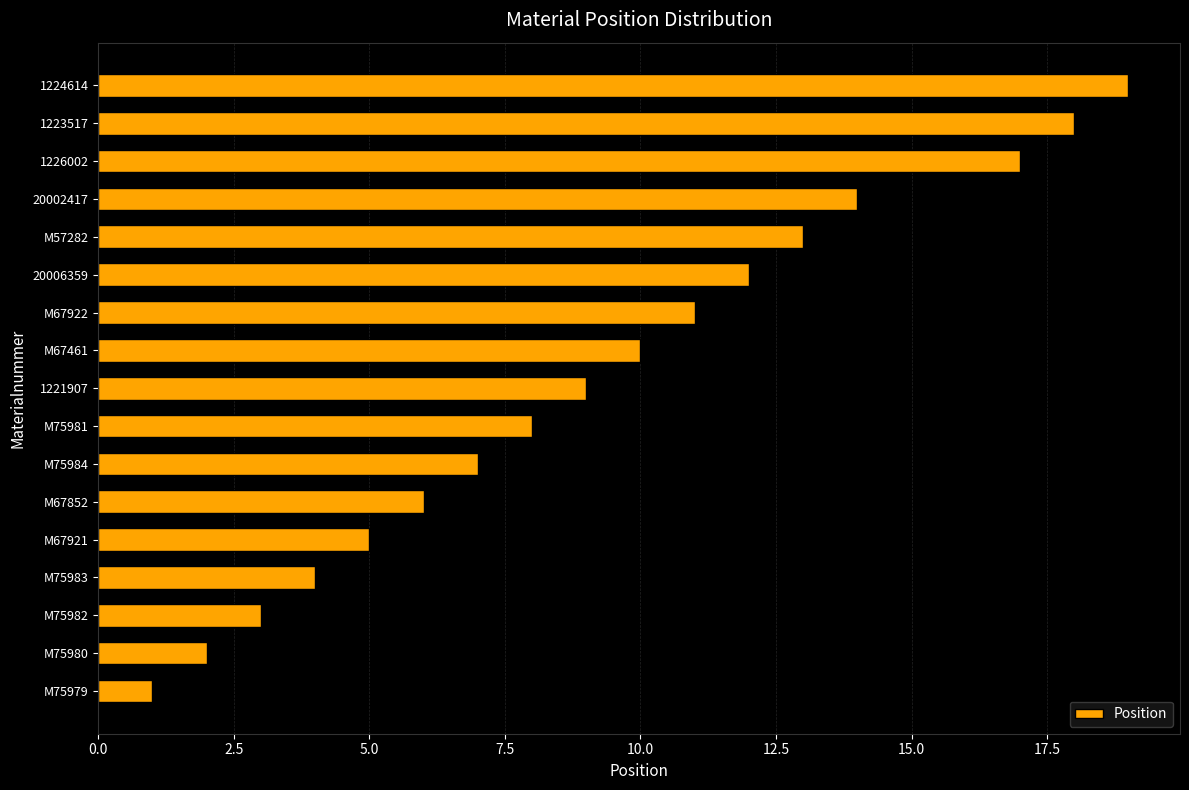

Are the bars grouped side by side (vs. stacked)?

No